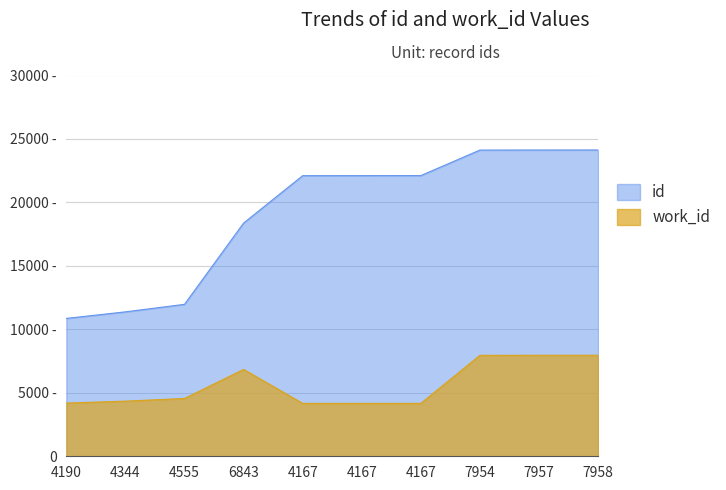

Reading left to right, what are all the values shown in this chart?

id: 4190=10863	4344=11379	4555=11971	6843=18373	4167=22108	4167=22111	4167=22114	7954=24124	7957=24130	7958=24132
work_id: 4190=4190	4344=4344	4555=4555	6843=6843	4167=4167	4167=4167	4167=4167	7954=7954	7957=7957	7958=7958